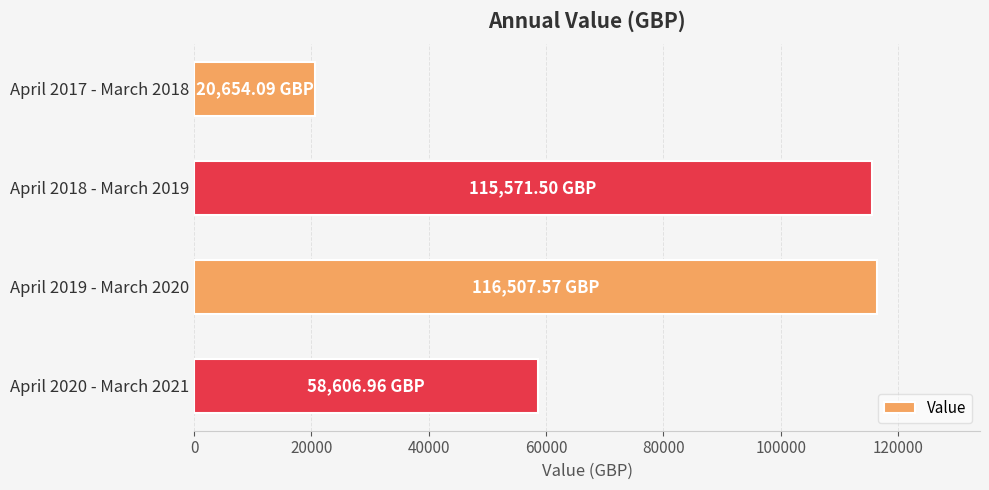

What is the average value?

77835.0